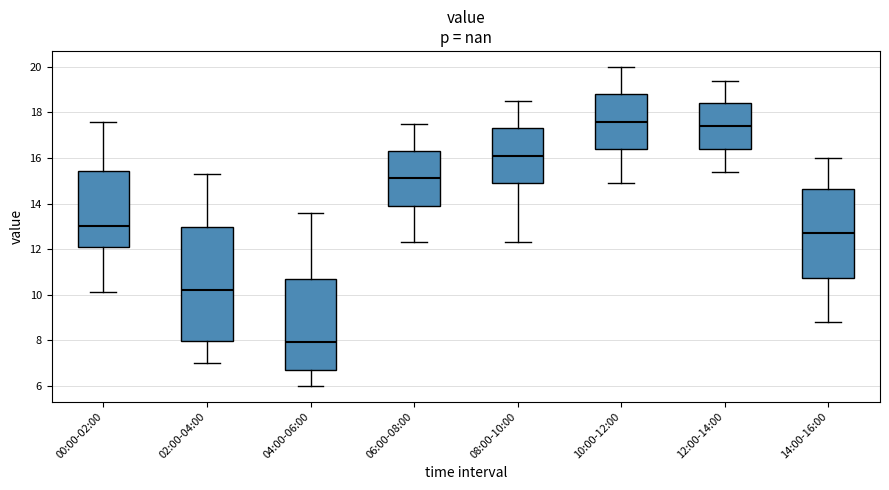

Which box's median line is the lowest?

04:00-06:00